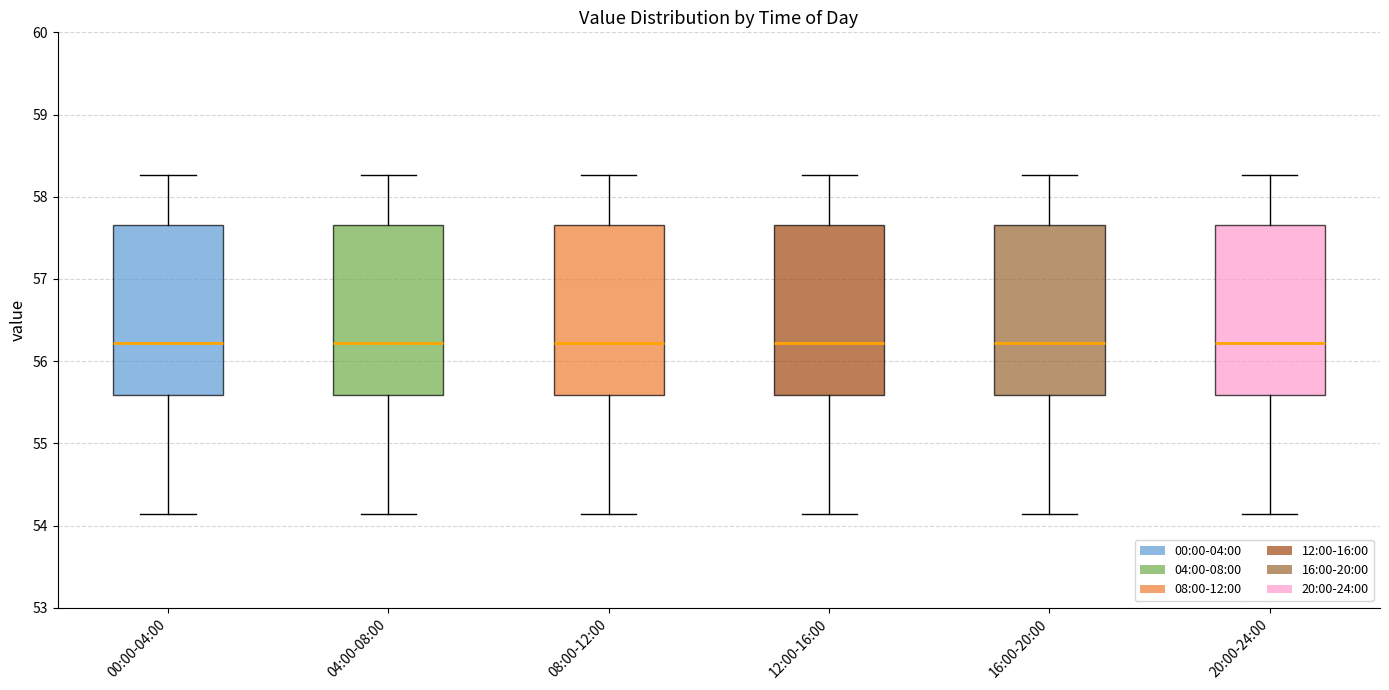

Reading left to right, read every box against the y-axis: the position of its median line, the range the box covers, and the ends of its whiskers. The values are not printed on the chart, so give them approximately, as read against the axis.

00:00-04:00: median 56.2, box 55.6 to 57.7, whiskers 54.1 to 58.3
04:00-08:00: median 56.2, box 55.6 to 57.7, whiskers 54.1 to 58.3
08:00-12:00: median 56.2, box 55.6 to 57.7, whiskers 54.1 to 58.3
12:00-16:00: median 56.2, box 55.6 to 57.7, whiskers 54.1 to 58.3
16:00-20:00: median 56.2, box 55.6 to 57.7, whiskers 54.1 to 58.3
20:00-24:00: median 56.2, box 55.6 to 57.7, whiskers 54.1 to 58.3